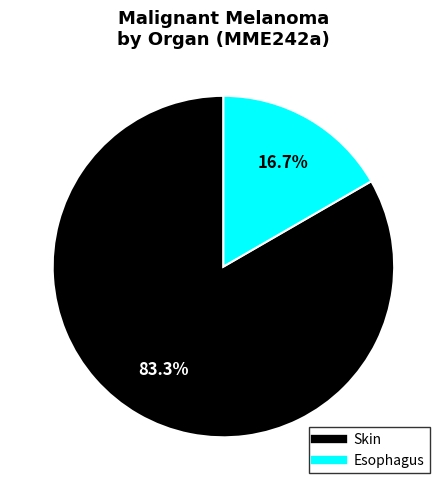

Is there a majority slice in this chart?

Yes